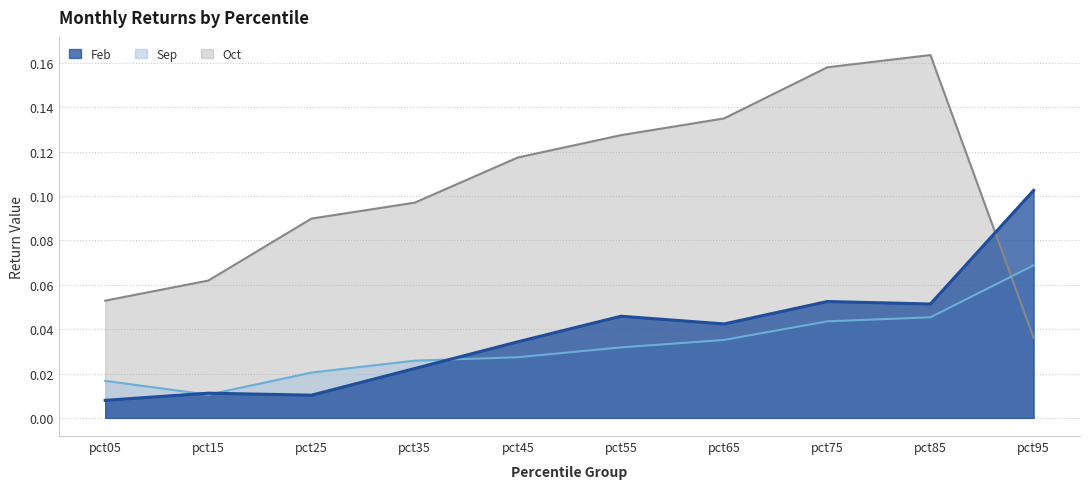

Rank the series by their maximum value, from highest to lowest.

Sep, Feb, Oct